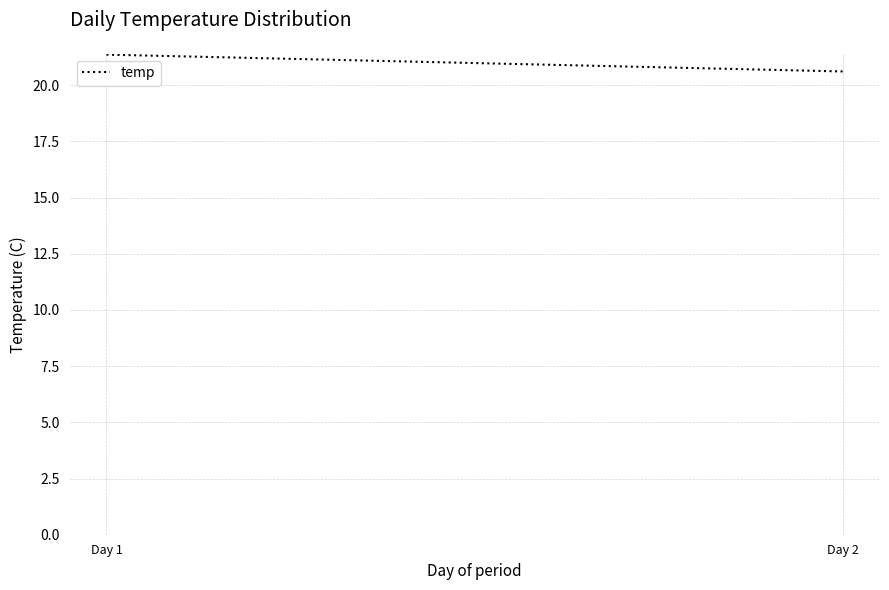

What is the value of the 2nd point from the left?

20.6